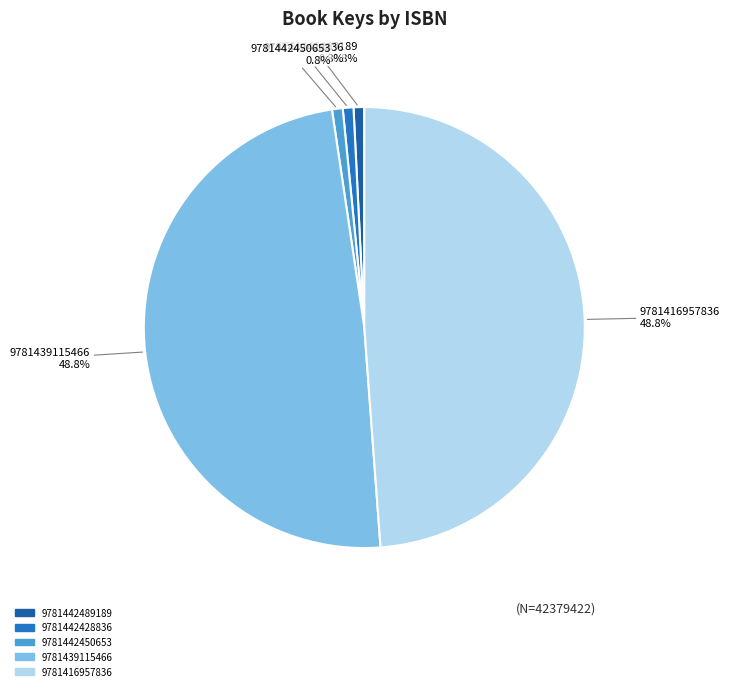

Approximately how many times larger is the value at 9781416957836 compared to 9781442428836?

62.4